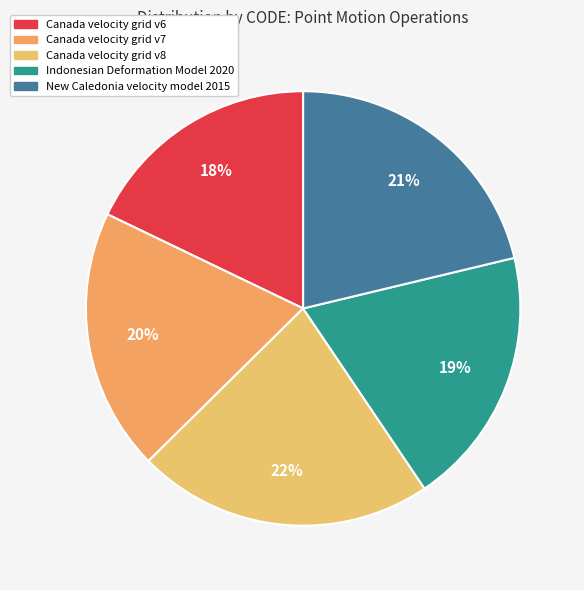

Is there a majority slice in this chart?

No